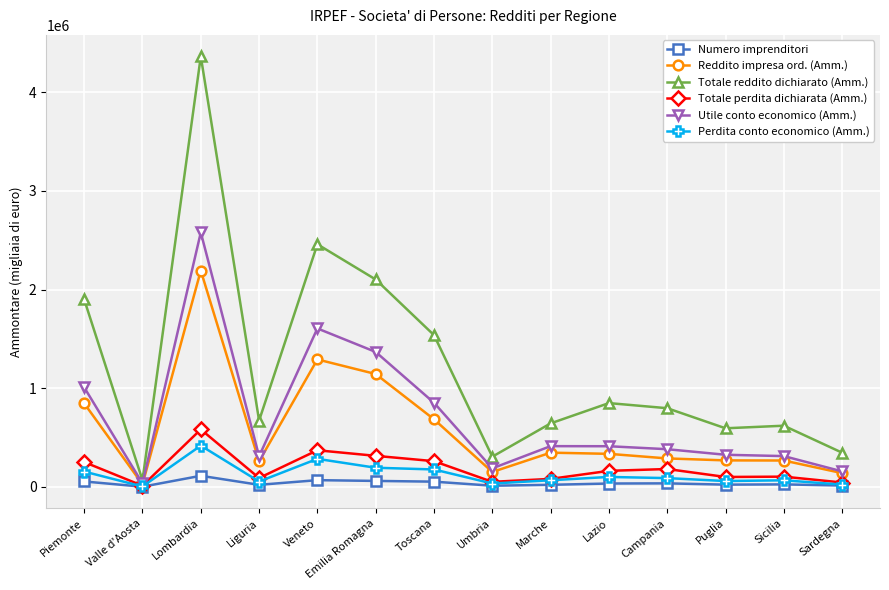

What is the highest value of the Totale perdita dichiarata (Amm.) series?

582792